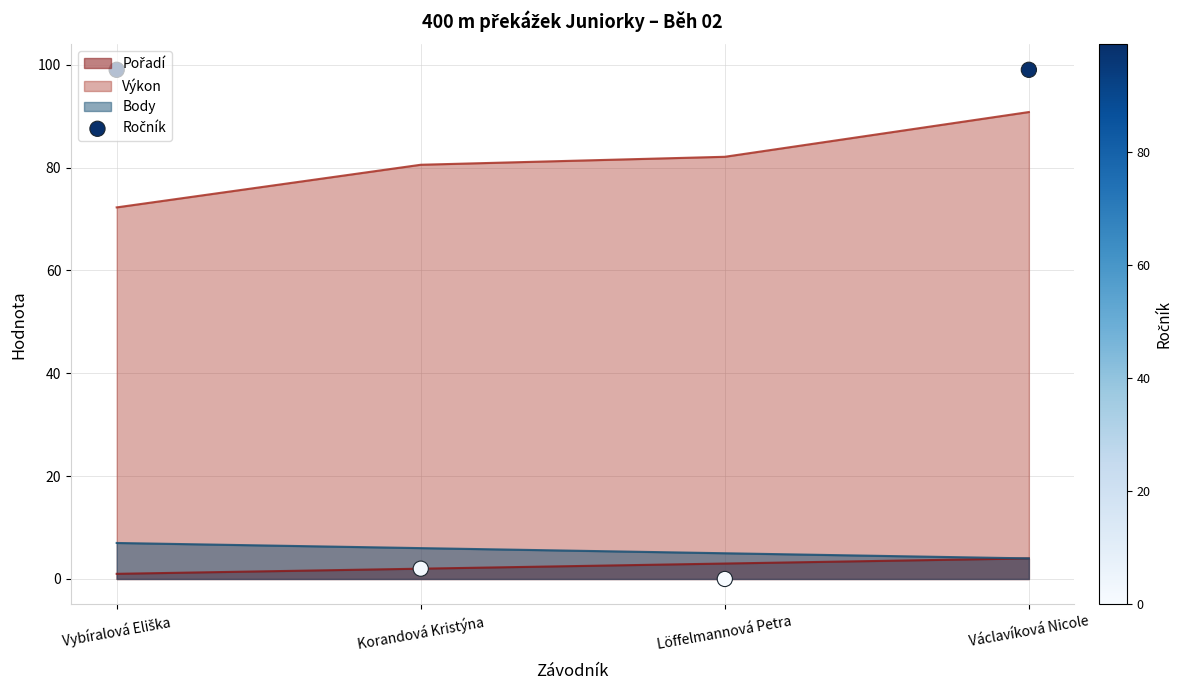

What is the maximum value for Výkon?

90.8